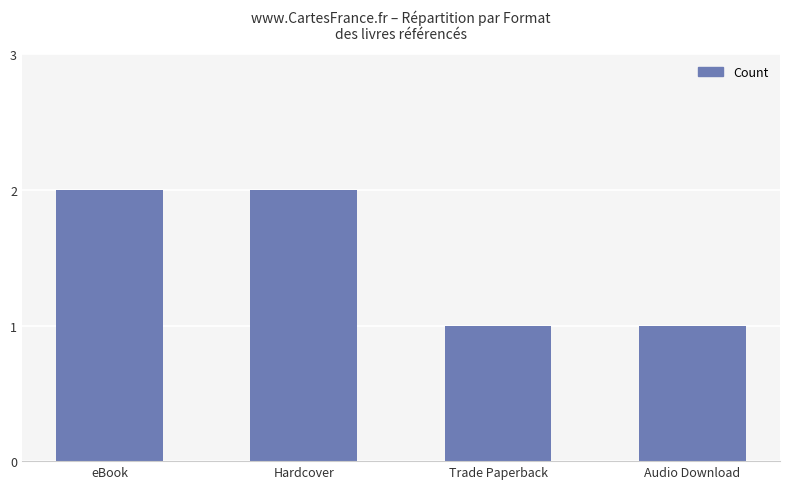

Count the values in the range 1 to 2.

4